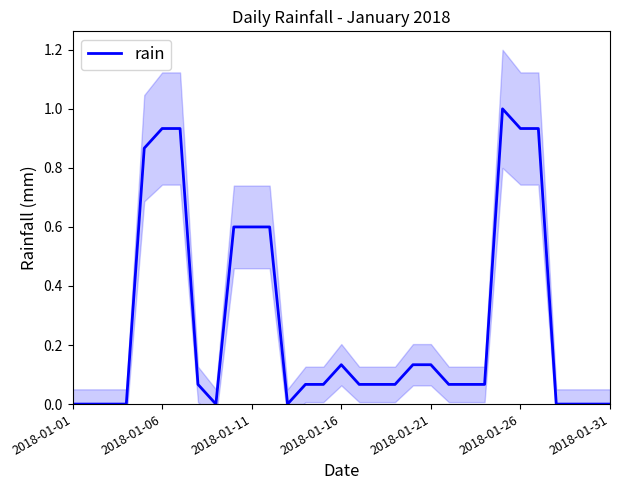

What is the difference between the values at 12 and 21?

0.1